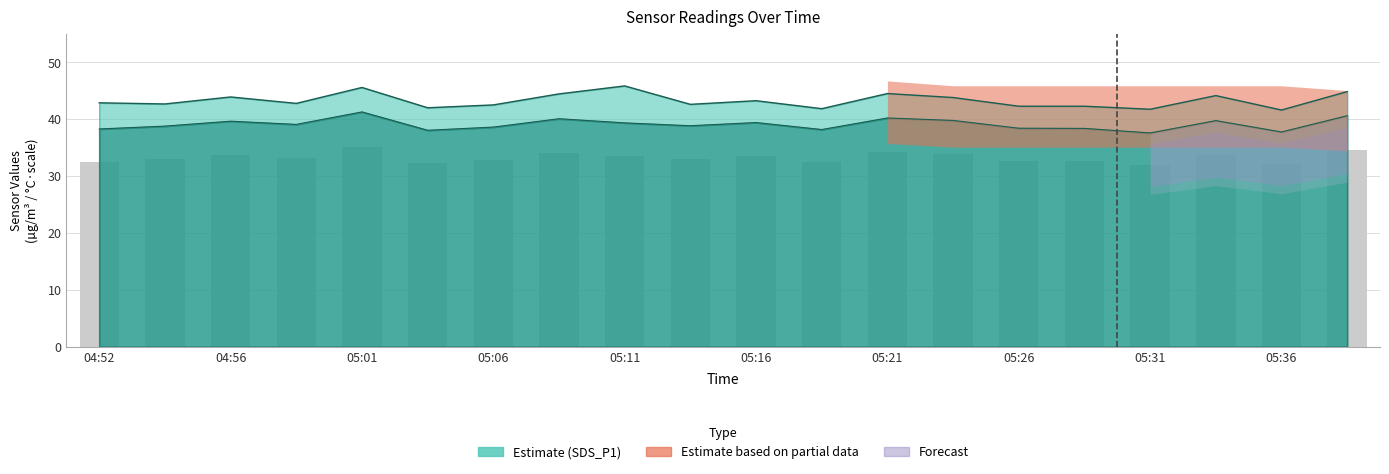

Reading left to right, list all the values displayed in this chart.

SDS_P1: 42.9	42.7	43.9	42.8	45.6	42.0	42.5	44.5	45.9	42.6	43.3	41.9	44.5	43.8	42.3	42.3	41.8	44.2	41.6	44.9
SDS_P2: 38.3	38.8	39.7	39.1	41.3	38.1	38.6	40.1	39.4	38.9	39.4	38.2	40.2	39.8	38.4	38.4	37.6	39.8	37.8	40.6